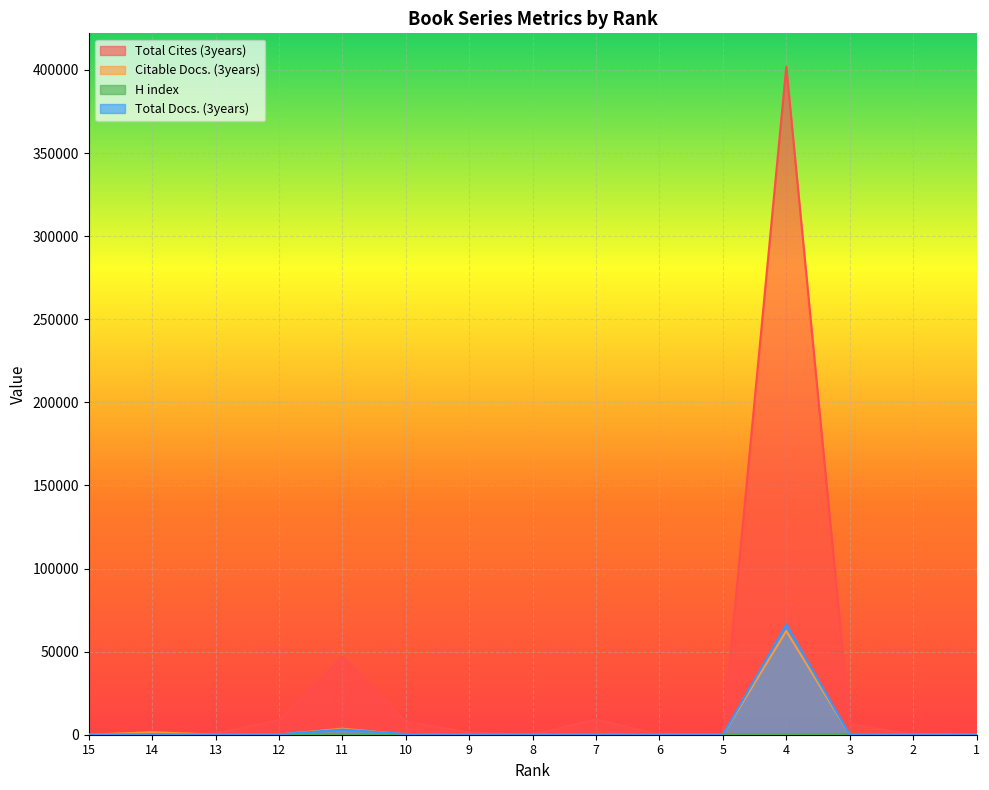

How many data points in Citable Docs. (3years) are above 52?

7